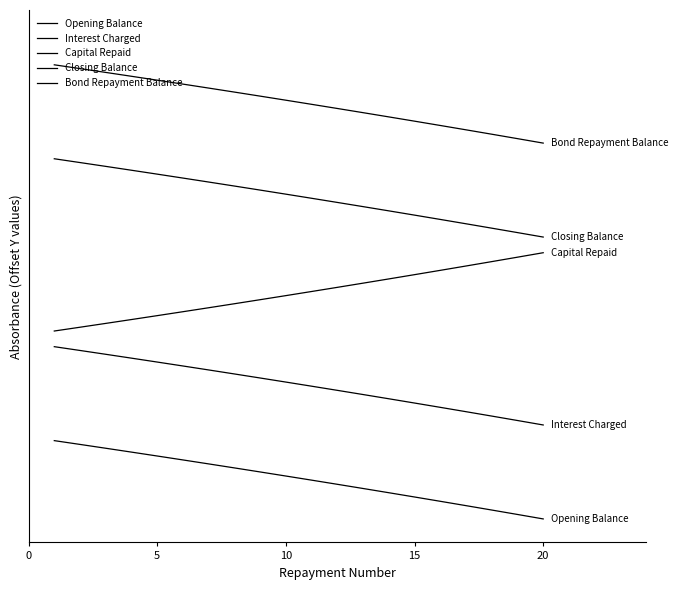

What is the value of the Opening Balance point at the 11th from the left?

0.9